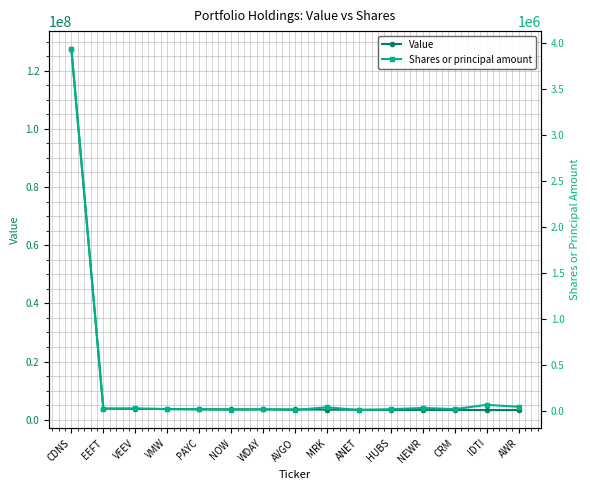

Which series changed the most between CDNS and HUBS?

Value